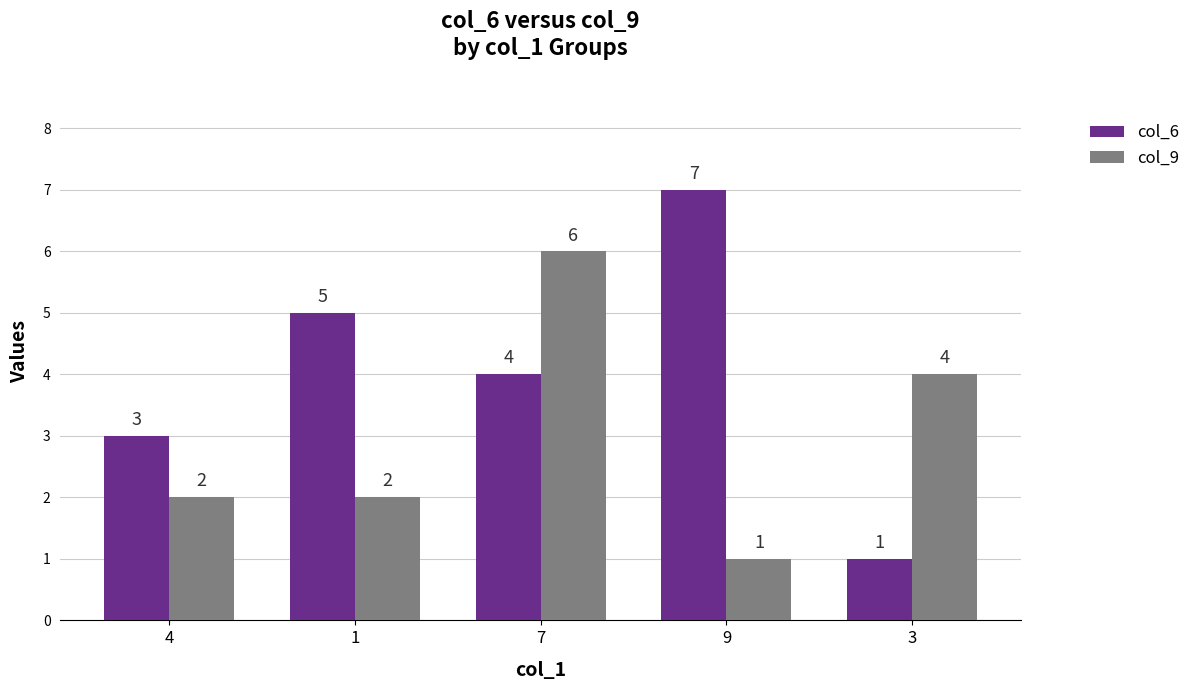

What is the label of the 3rd bar from the left?

7